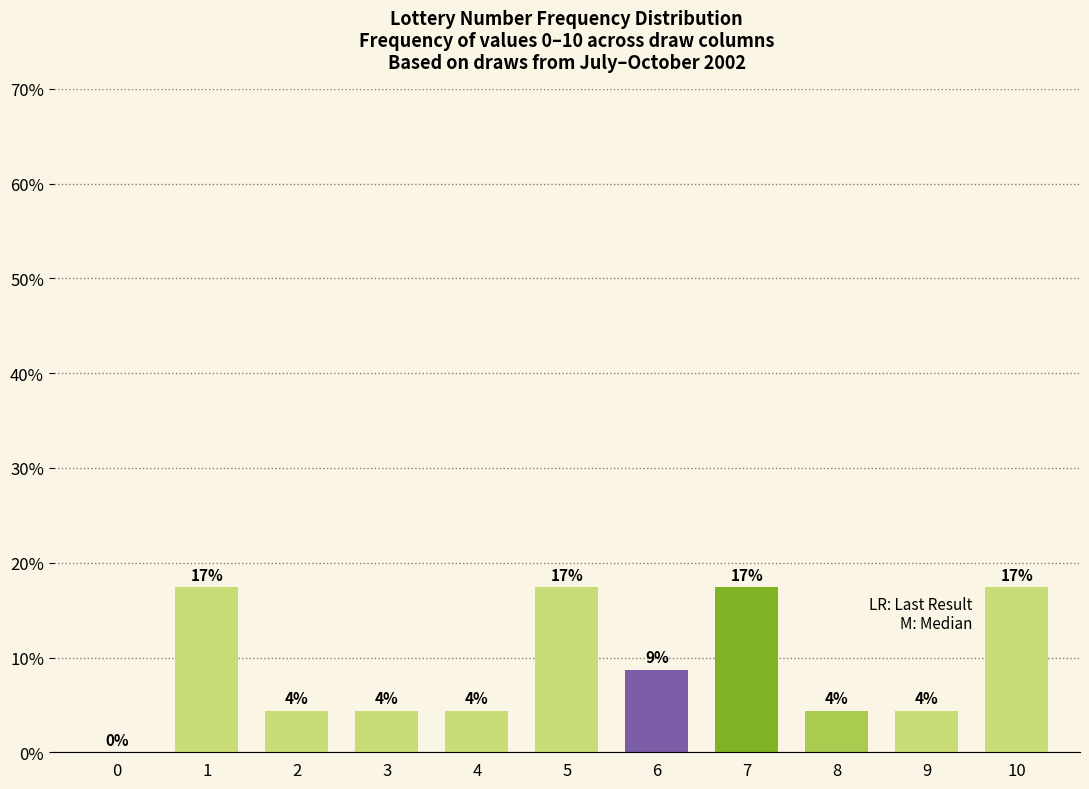

Which has a higher value, 8 or 2?

8